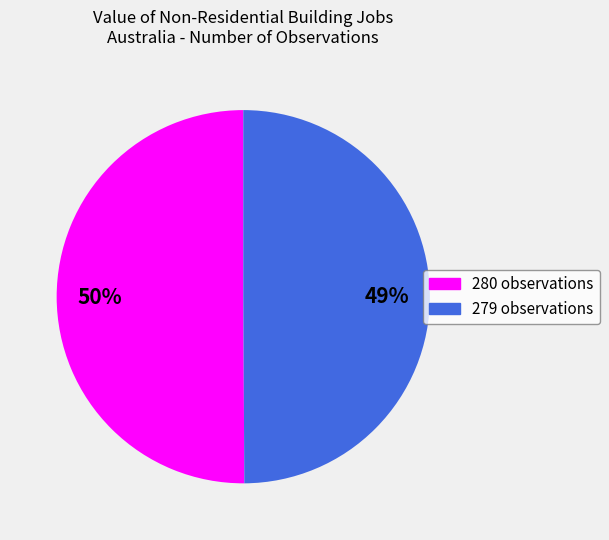

What is the change in value from No. Obs. = 280 to No. Obs. = 279?

-1